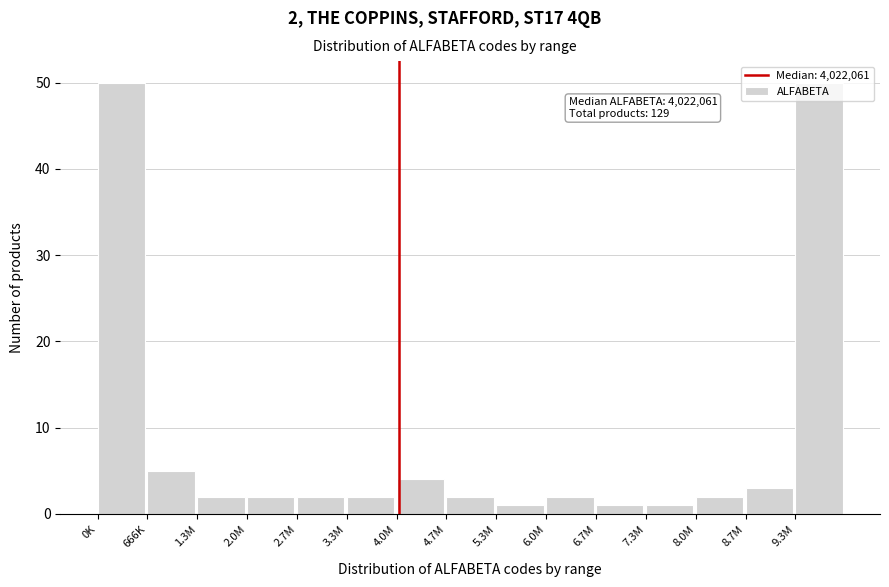

What is the approximate value at 9.3M, to the nearest 10?

50